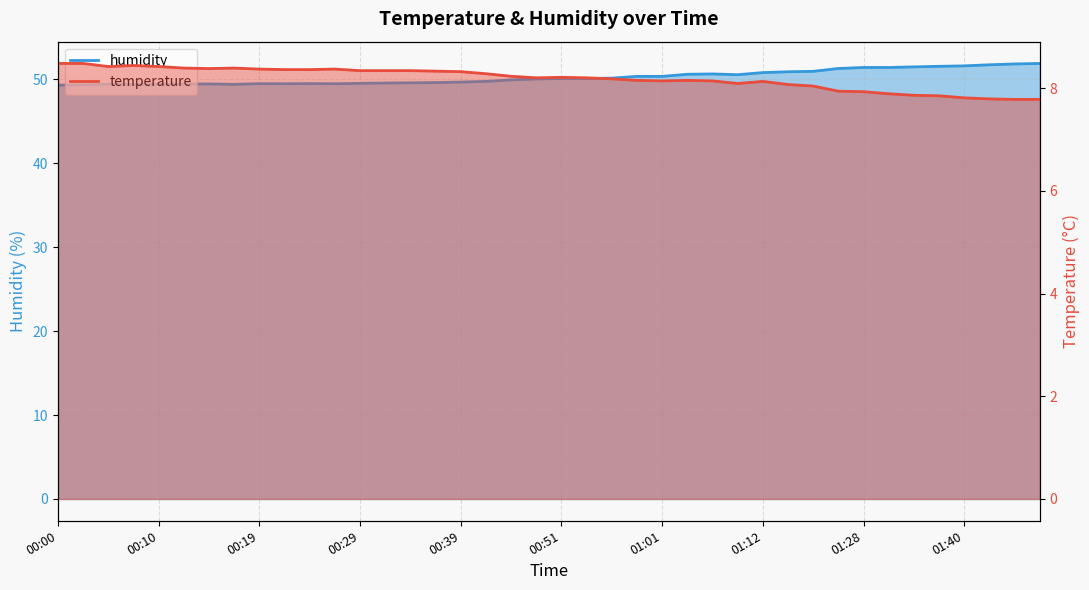

True or false: humidity and temperature cross at least once.

False